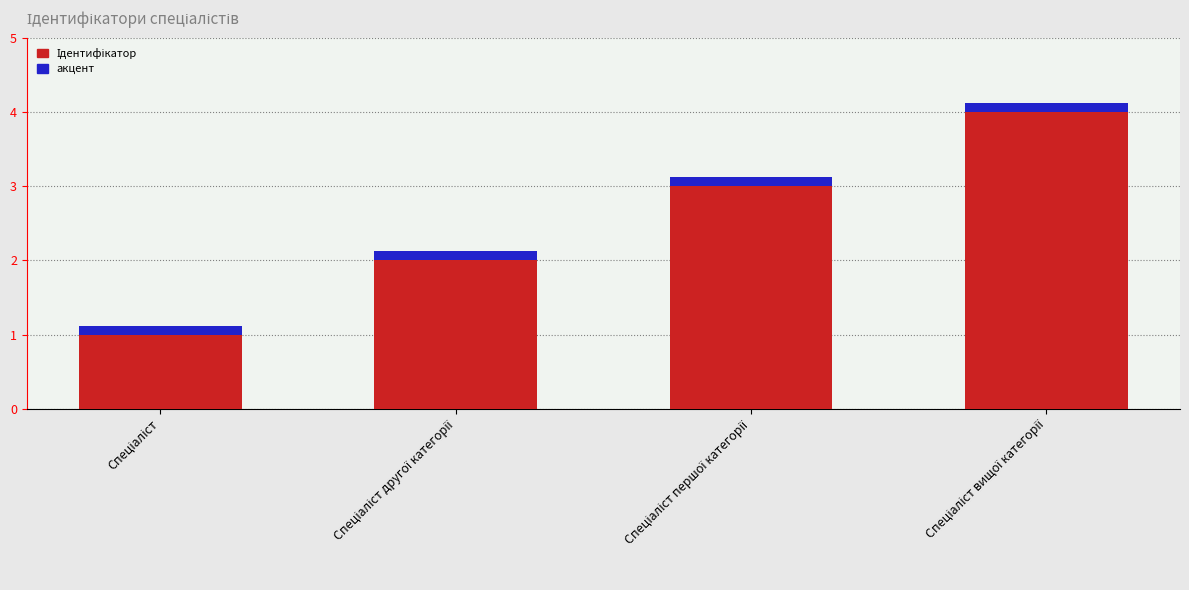

The Ідентифікатор series shows 1.0 at Спеціаліст. True or false?

True